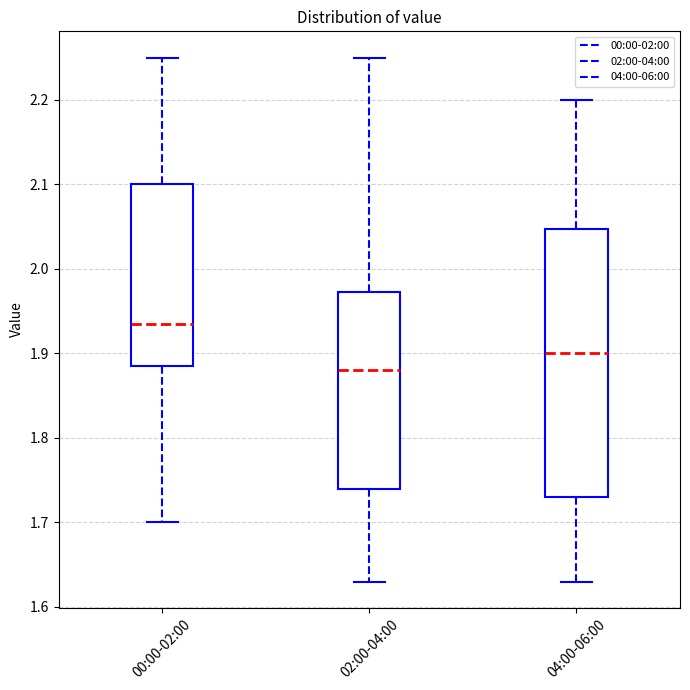

Reading left to right, read every box against the y-axis: the position of its median line, the range the box covers, and the ends of its whiskers. The values are not printed on the chart, so give them approximately, as read against the axis.

00:00-02:00: median 1.94, box 1.89 to 2.10, whiskers 1.70 to 2.25
02:00-04:00: median 1.88, box 1.74 to 1.97, whiskers 1.63 to 2.25
04:00-06:00: median 1.90, box 1.73 to 2.05, whiskers 1.63 to 2.20